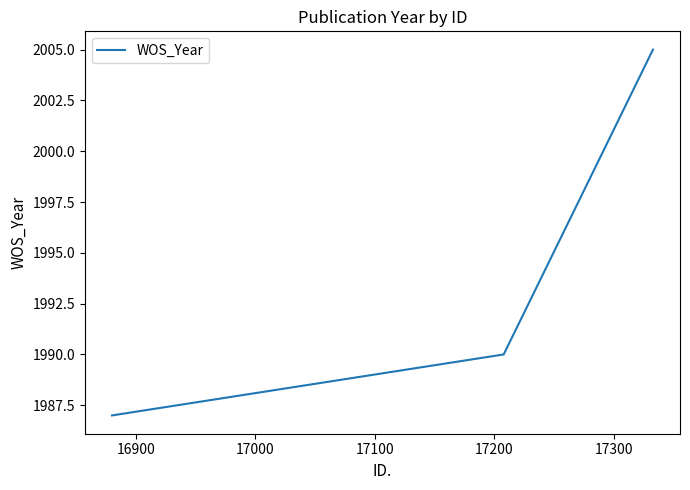

What is the sum of all values?

5982